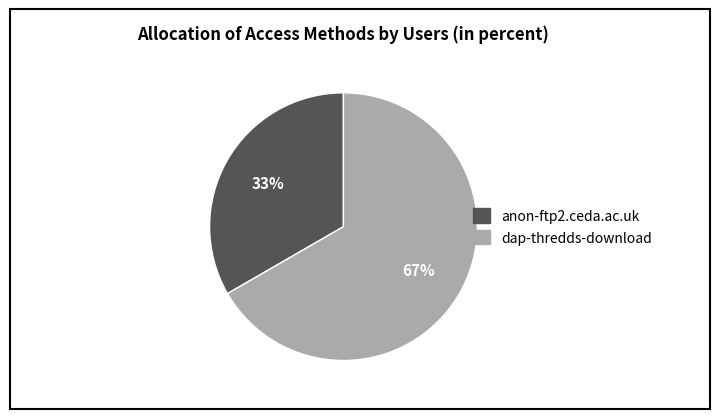

True or false: anon-ftp2.ceda.ac.uk accounts for 45% of the total.

False